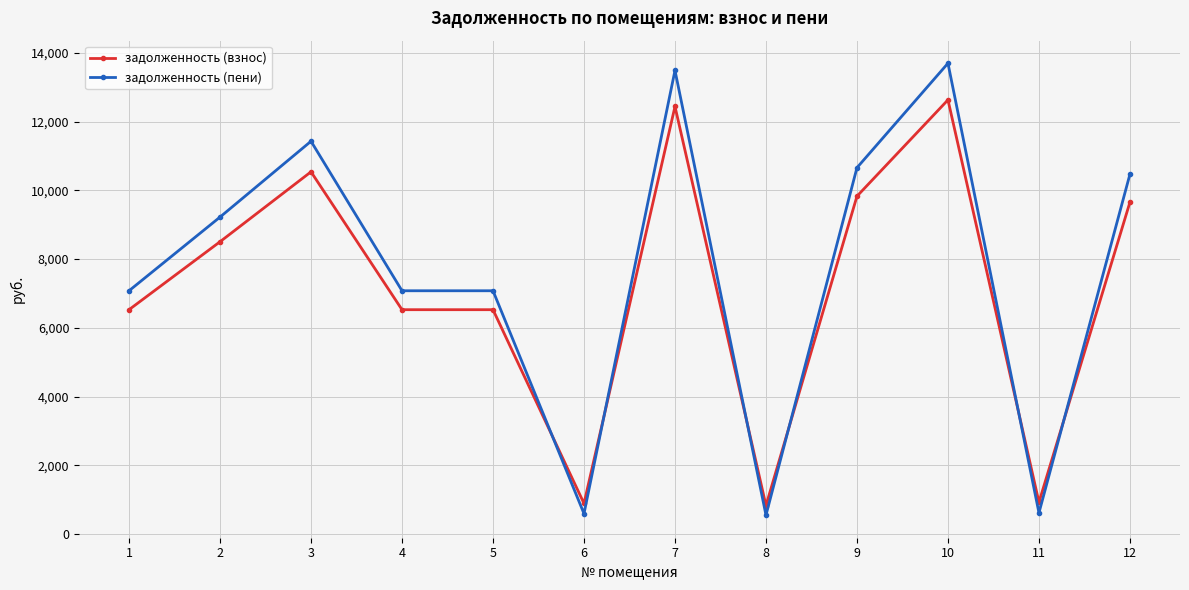

At how many categories does at least one series exceed 8444?

6